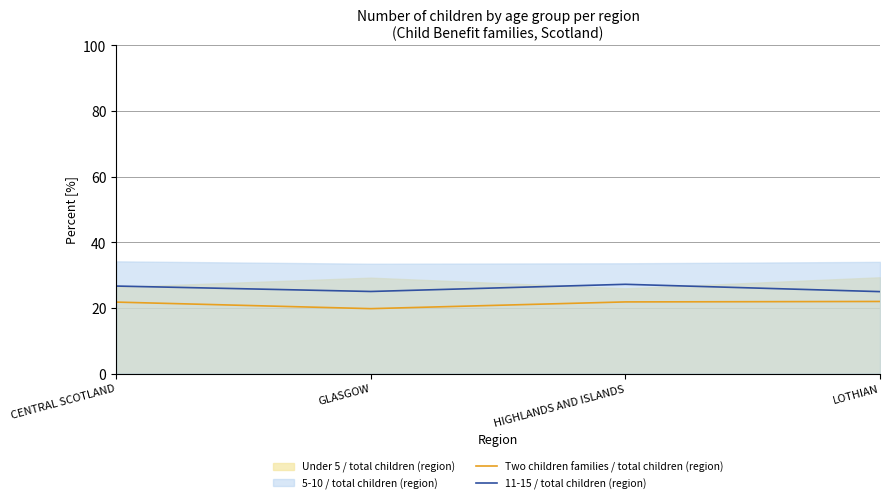

What is the highest value of the 11-15 / total children (region) series?

27.2